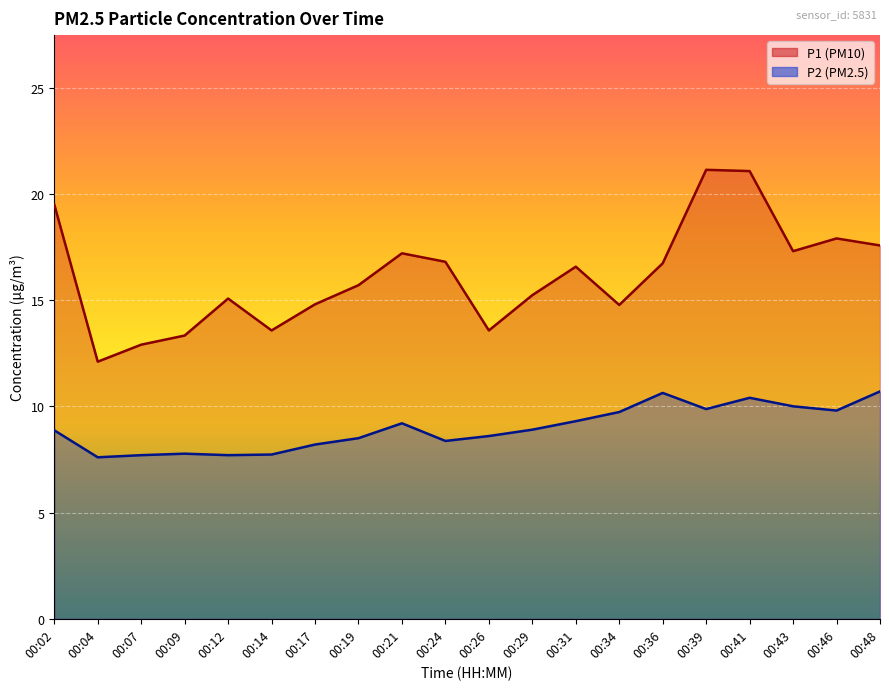

How many data points in P2 are less than 8?

5